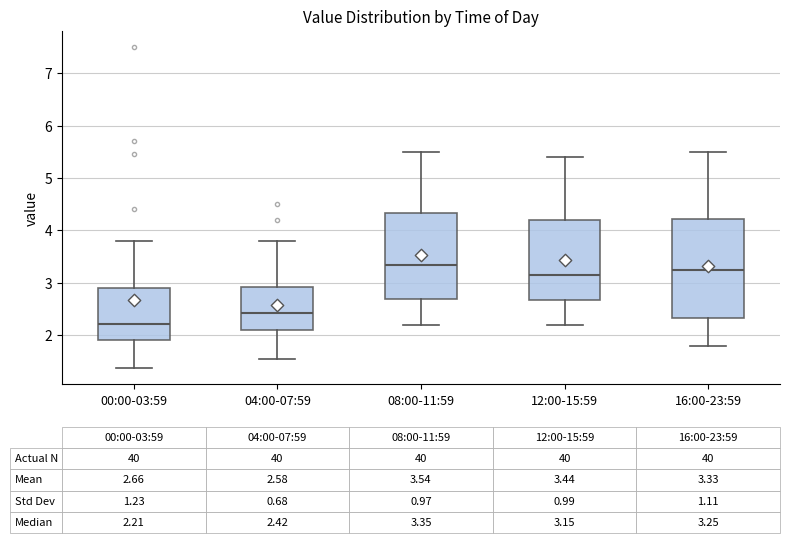

Comparing the boxes themselves (not the whiskers), which one is the tallest?

16:00-23:59